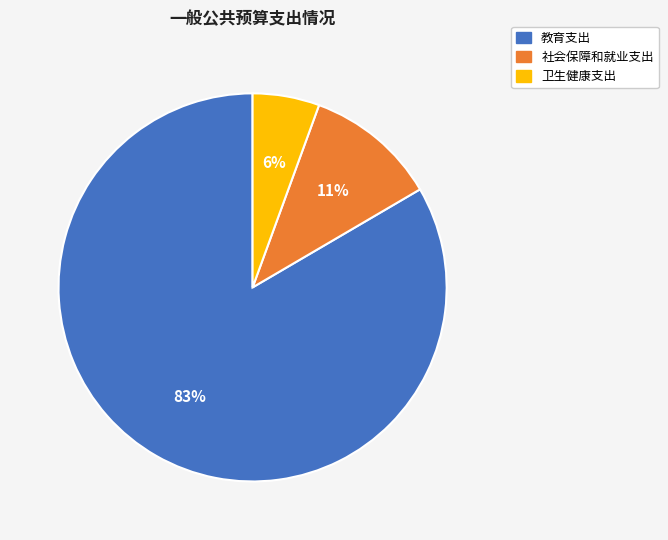

Combined, do 教育支出 and 社会保障和就业支出 account for over 50%?

Yes